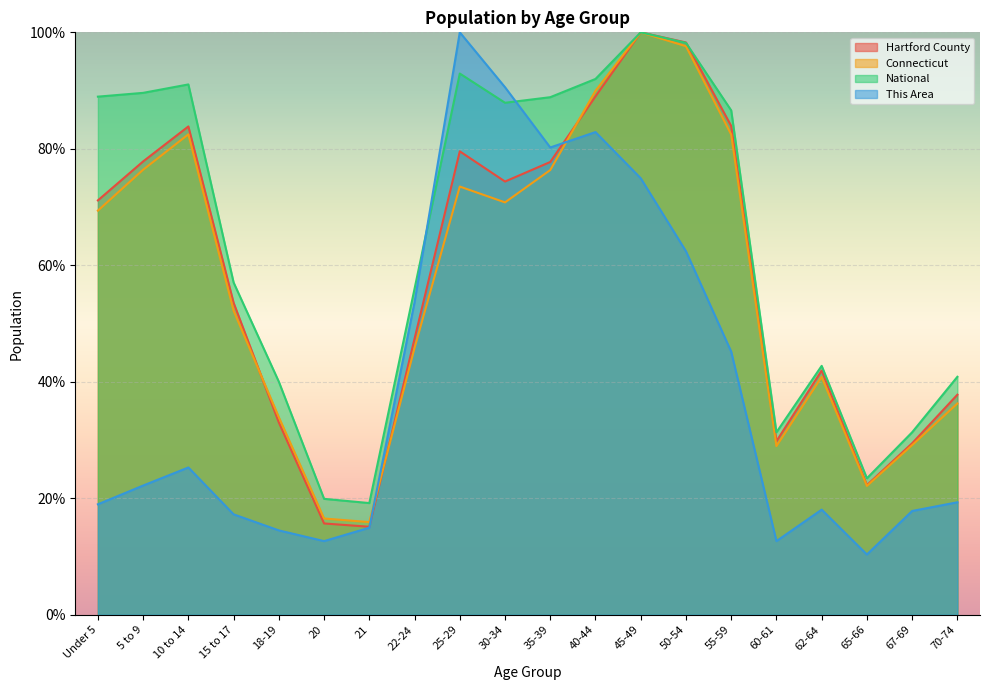

Which series has the widest spread of values?

This Area